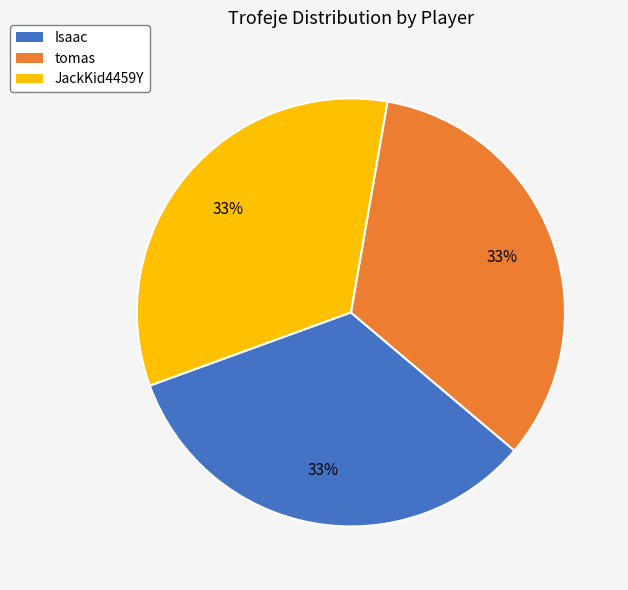

Count the number of slices in the pie.

3